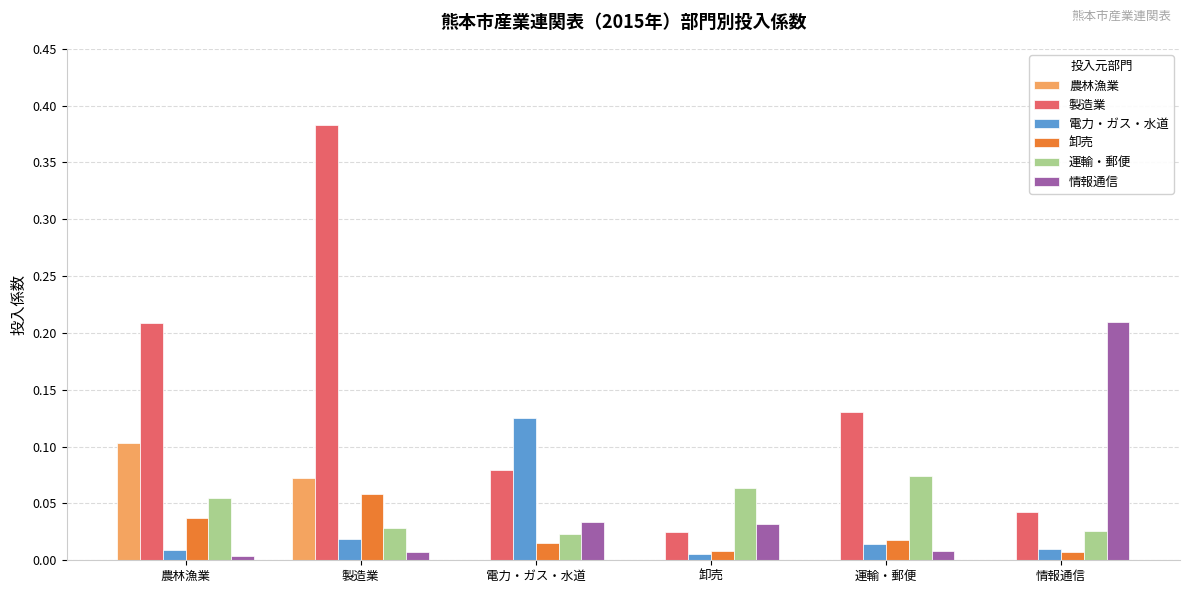

Between 電力・ガス・水道 and 卸売, which series saw the biggest shift?

電力・ガス・水道